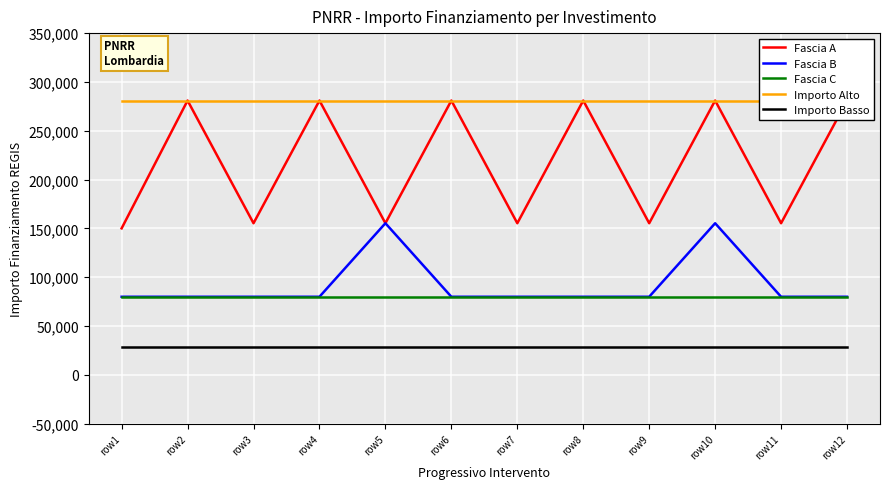

Between row5 and row10, which is larger?

row10